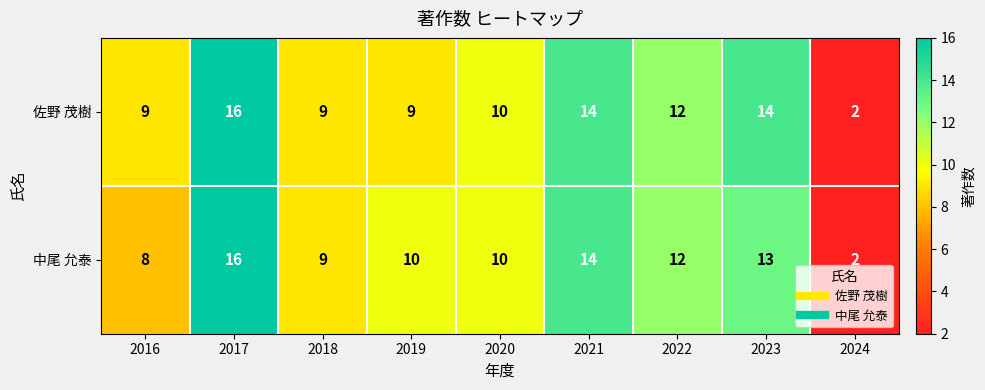

What is the total value across all series at 2018?

18